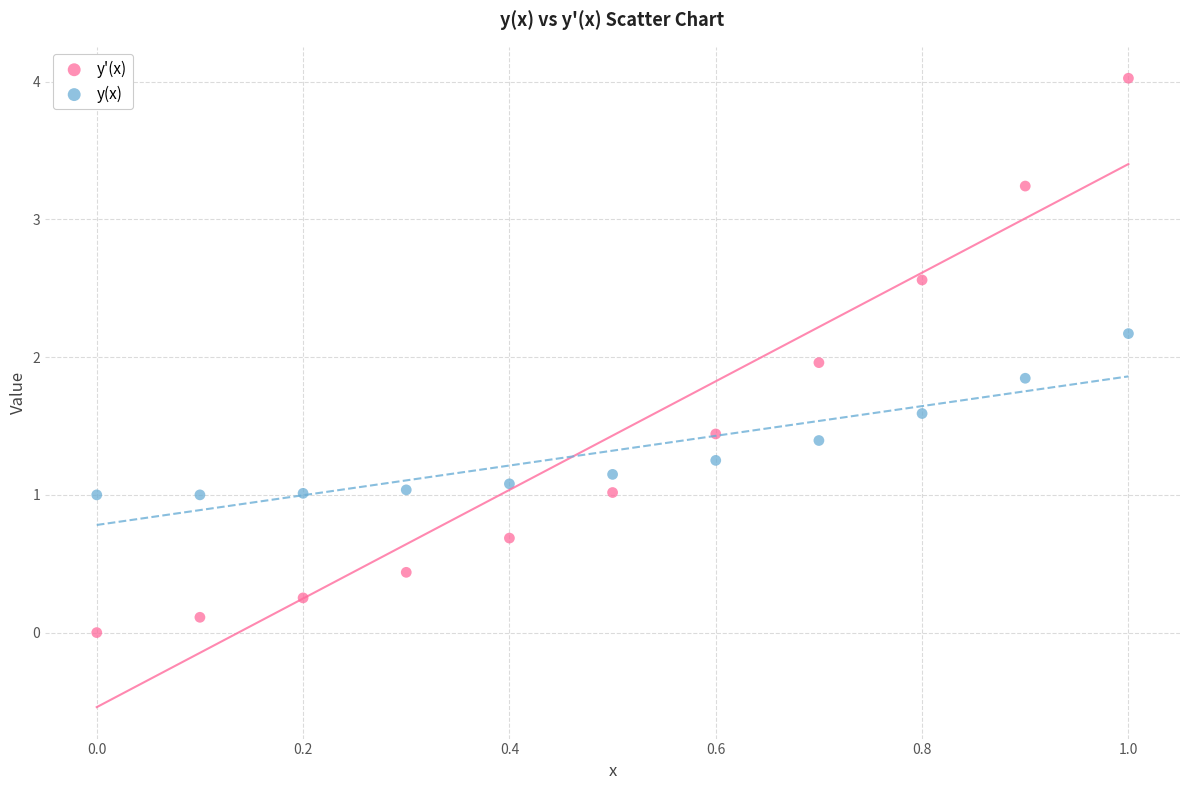

Across all data points, what is the range of Y values (max minus min)?

4.0